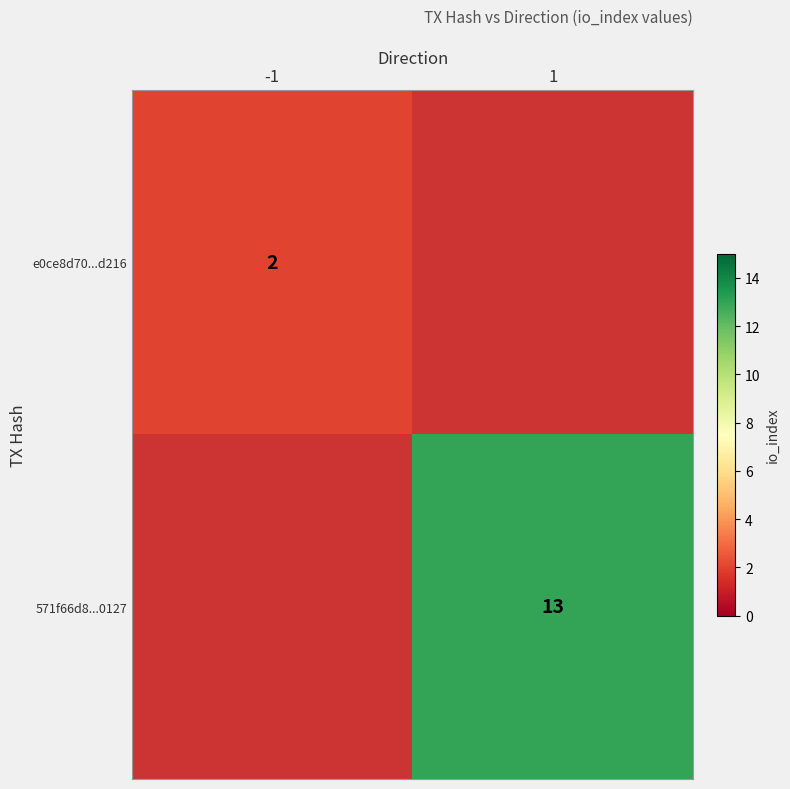

The value of e0ce8d70...d216 at -1 is 2. True or false?

True